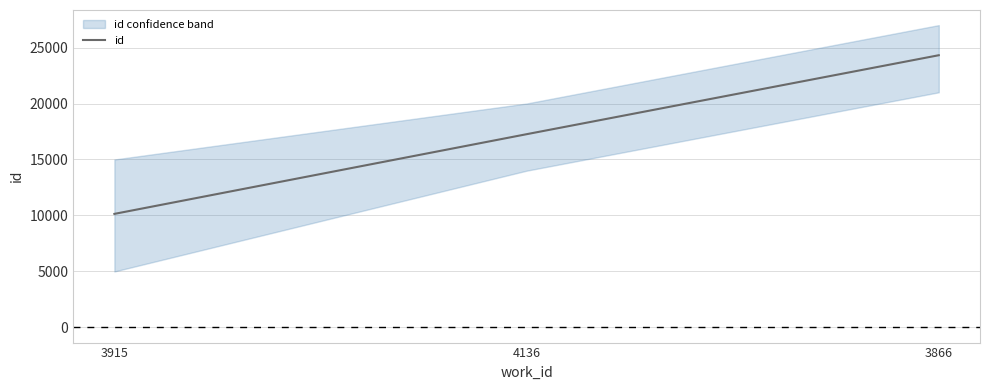

What position from the left is 3866?

3